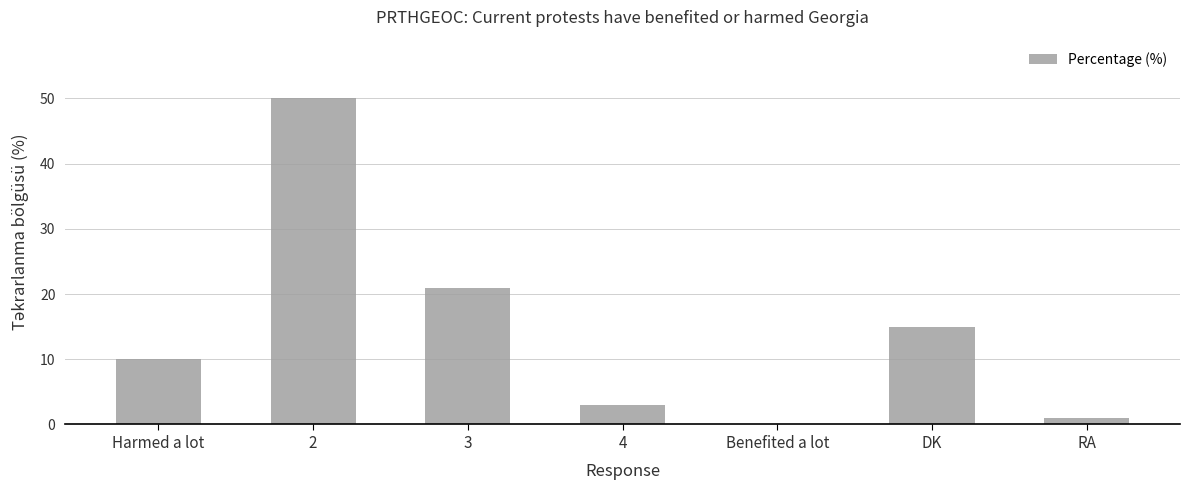

The chart shows a value of 27 at DK. True or false?

False